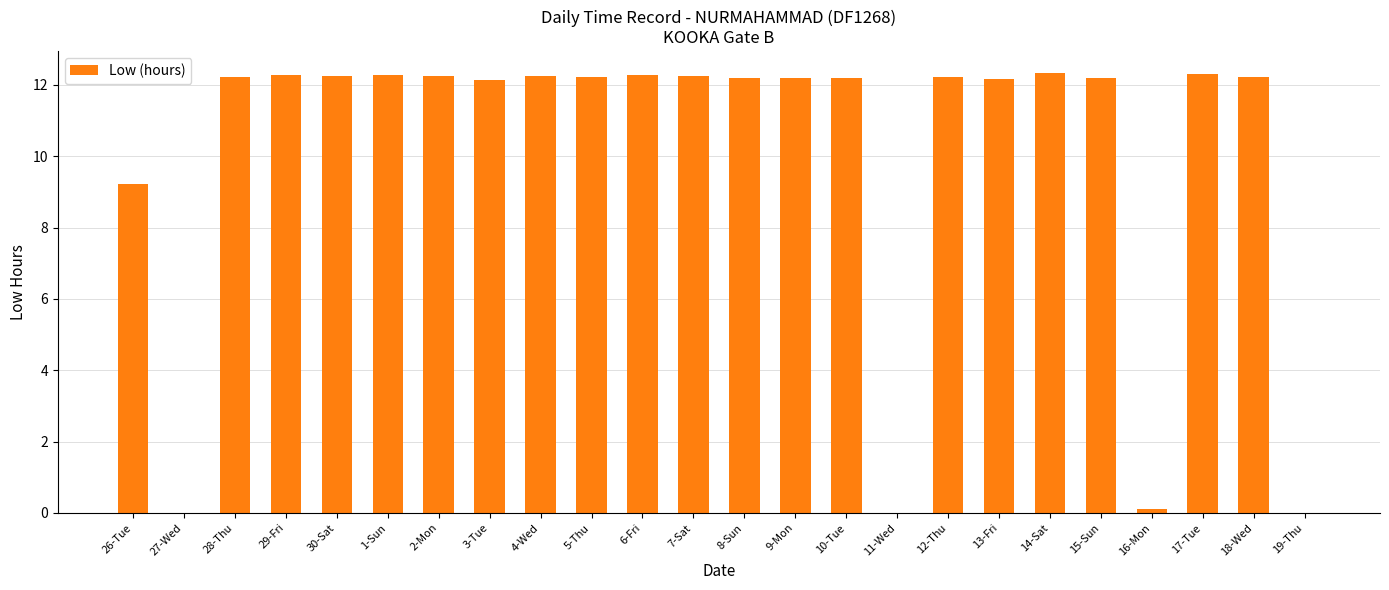

What is the sum of the values at 3-Tue and 18-Wed?

24.4